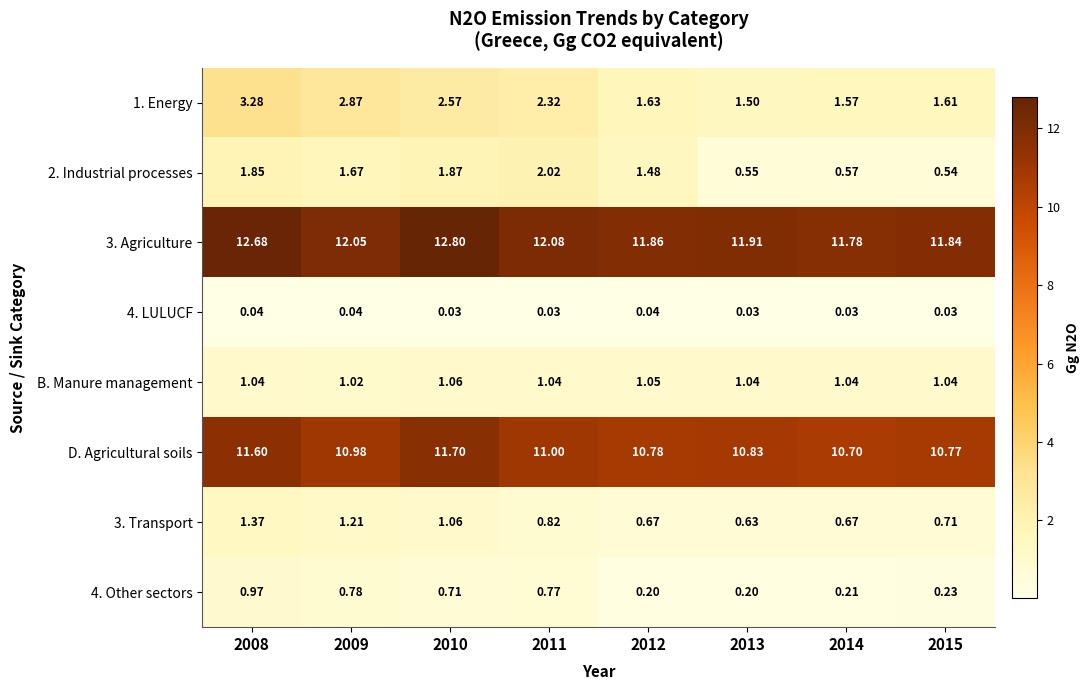

Is the value of 4. Other sectors at 2015 greater than the value of 3. Transport at 2010?

No